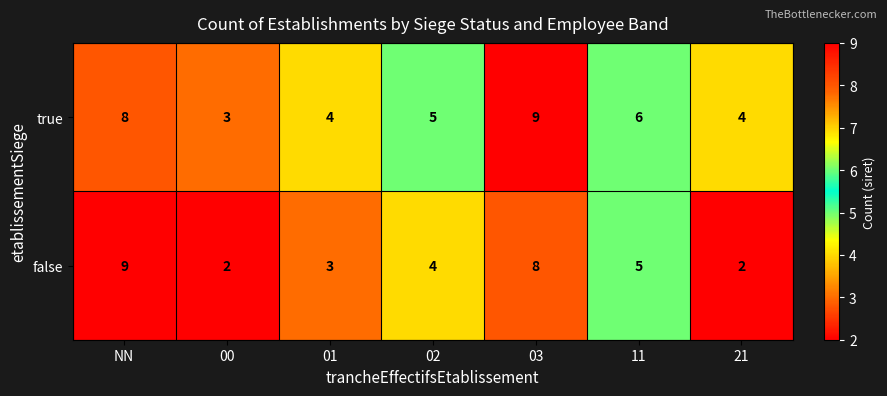

What is the total value across all series at 11?

11